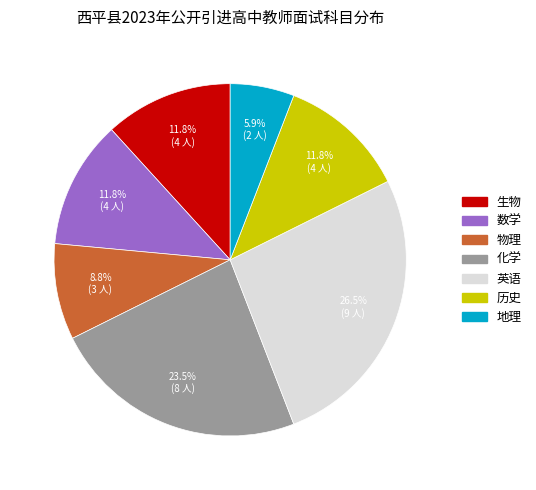

What percentage do 物理 and 历史 together represent?

20.6%